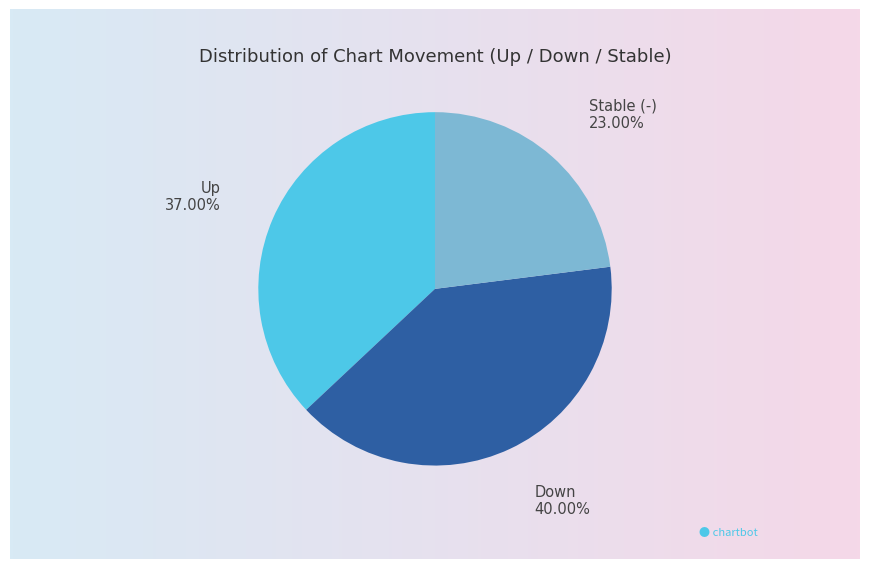

Rank the categories by value from lowest to highest.

-, up, down